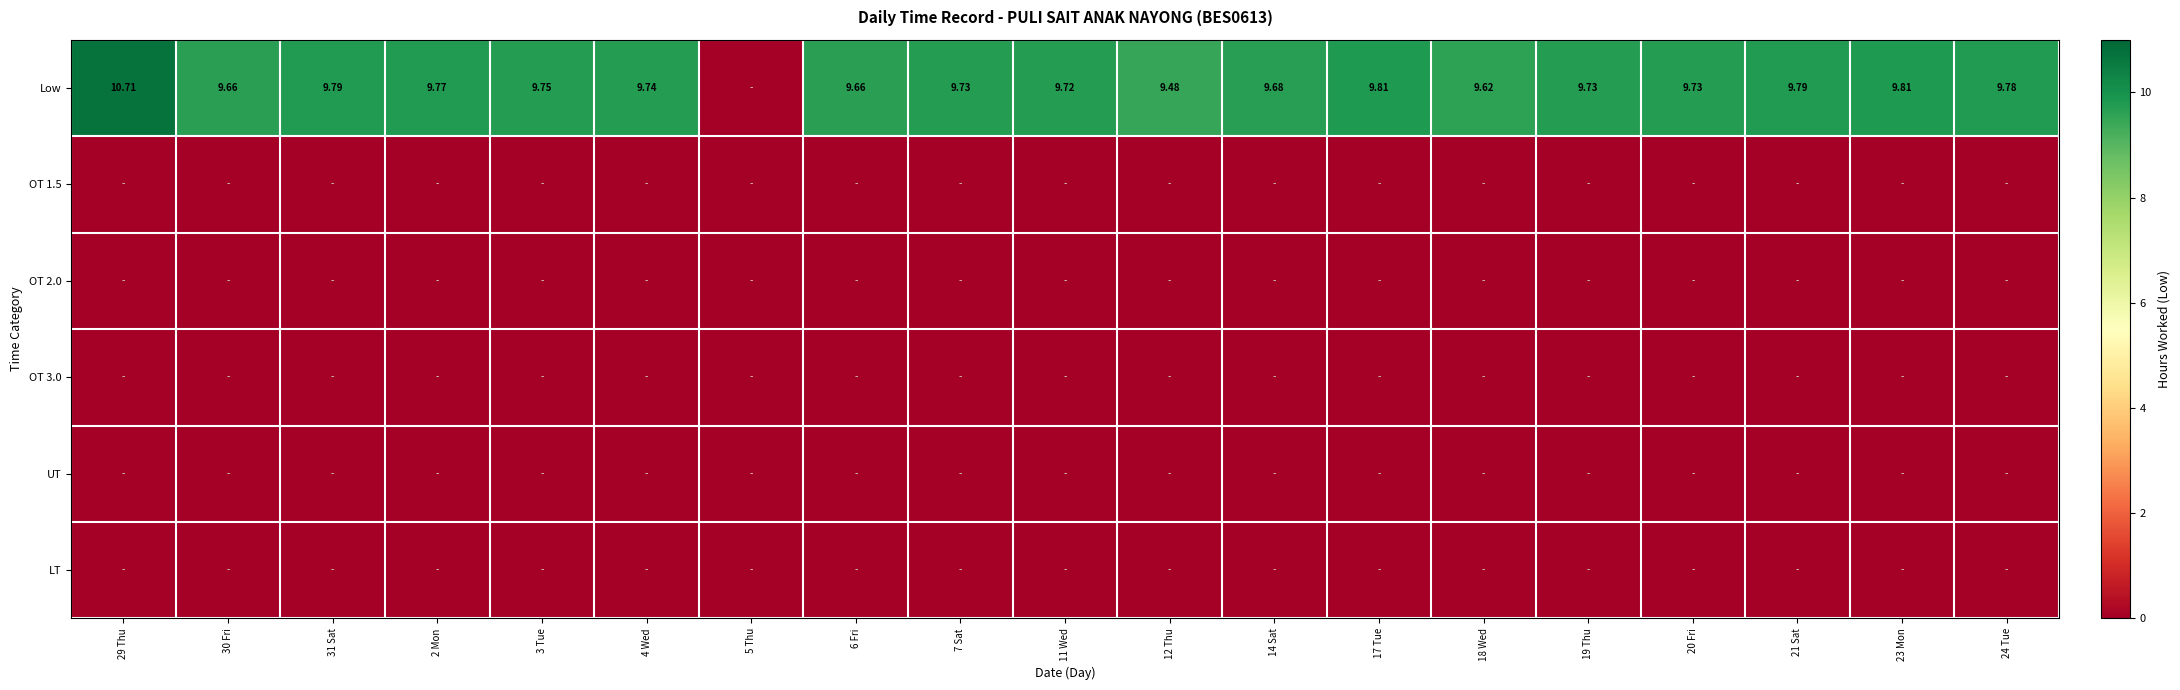

Which series has the largest total across all categories?

Low